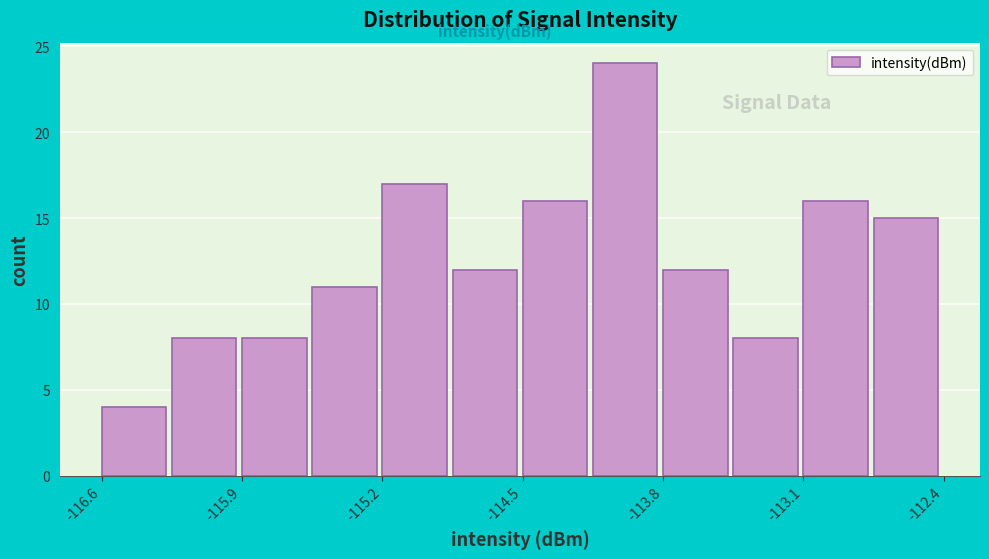

Read against the x-axis, roughly where is the centre of the tallest bar?

-114.0